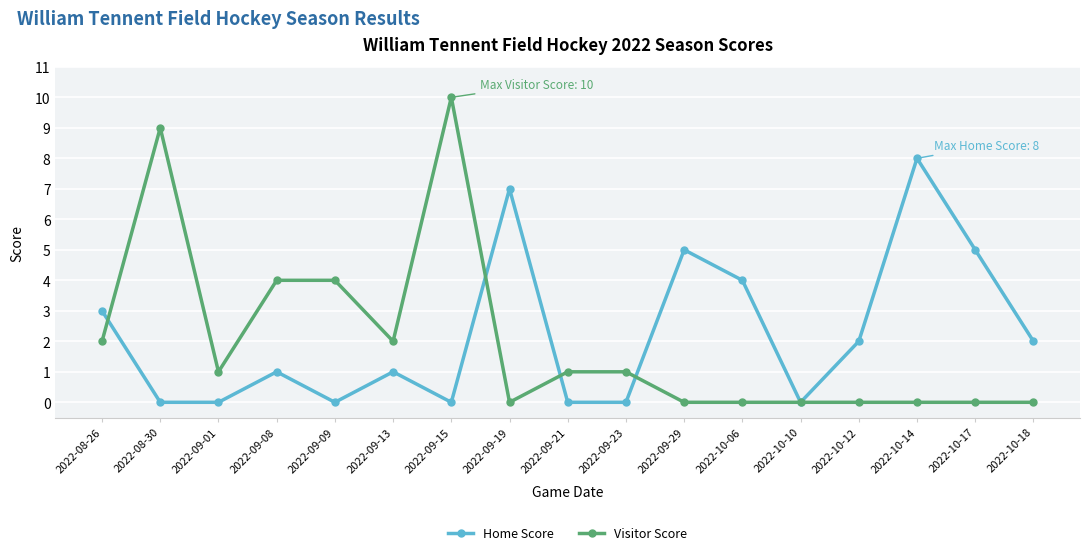

Reading left to right, list all the values displayed in this chart.

Home Score: 2022-08-26=3	2022-08-30=0	2022-09-01=0	2022-09-08=1	2022-09-09=0	2022-09-13=1	2022-09-15=0	2022-09-19=7	2022-09-21=0	2022-09-23=0	2022-09-29=5	2022-10-06=4	2022-10-10=0	2022-10-12=2	2022-10-14=8	2022-10-17=5	2022-10-18=2
Visitor Score: 2022-08-26=2	2022-08-30=9	2022-09-01=1	2022-09-08=4	2022-09-09=4	2022-09-13=2	2022-09-15=10	2022-09-19=0	2022-09-21=1	2022-09-23=1	2022-09-29=0	2022-10-06=0	2022-10-10=0	2022-10-12=0	2022-10-14=0	2022-10-17=0	2022-10-18=0